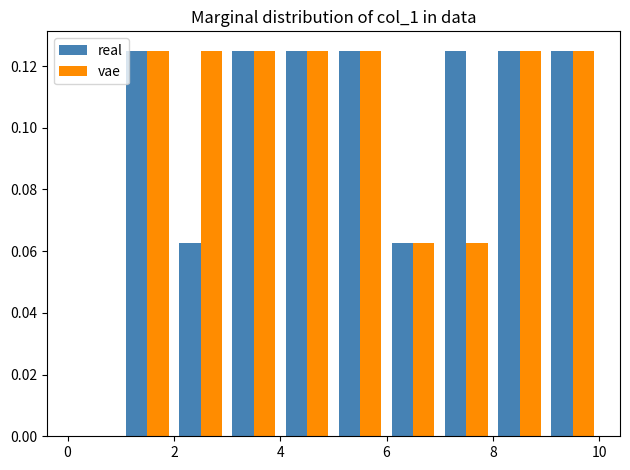

Reading left to right, list every range on the x-axis with the height of the bar of each series over it. The values are not printed on the chart, so give them approximately, as read against the axis.

0 to 1: real=0	vae=0
1 to 2: real=0.126	vae=0.126
2 to 3: real=0.062	vae=0.126
3 to 4: real=0.126	vae=0.126
4 to 5: real=0.126	vae=0.126
5 to 6: real=0.126	vae=0.126
6 to 7: real=0.062	vae=0.062
7 to 8: real=0.126	vae=0.062
8 to 9: real=0.126	vae=0.126
9 to 10: real=0.126	vae=0.126